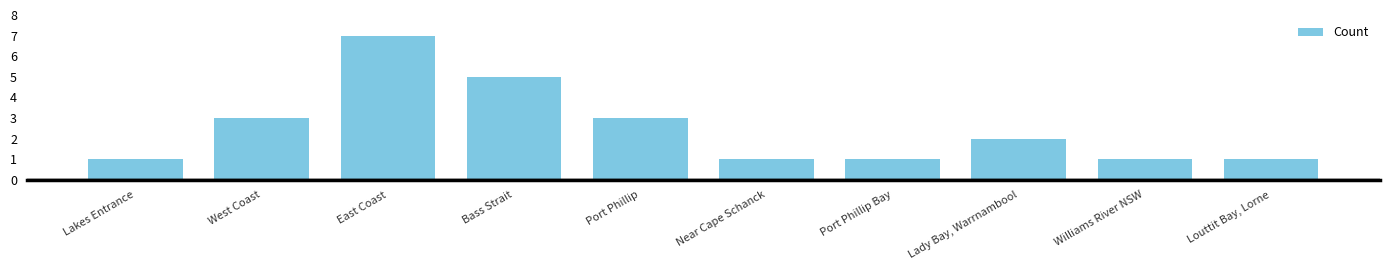

What is the value of the 4th bar from the left?

5